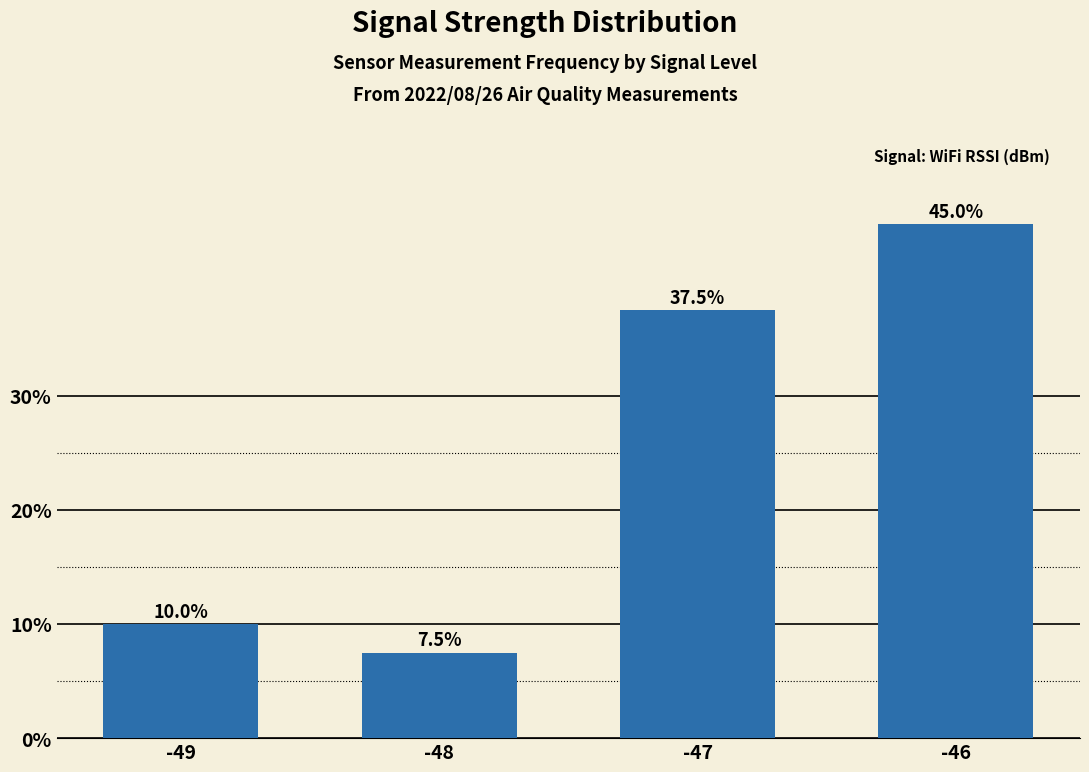

What is the value of the 2nd bar from the left?

7.5